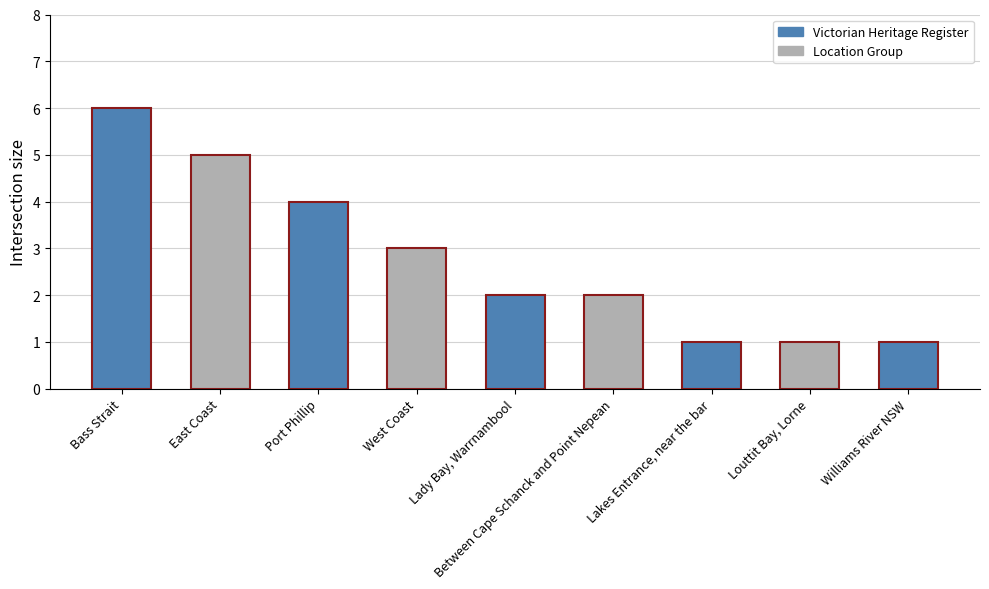

Reading right to left, what are all the values shown in this chart?

1	1	1	2	2	3	4	5	6